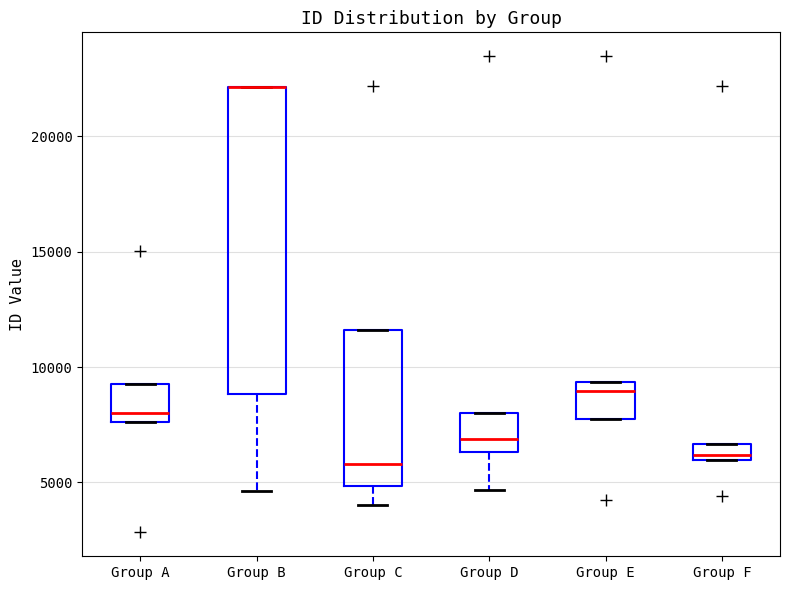

Where does the median line of the box for Group E sit on the y-axis? The values are not printed on the chart, so give them approximately, as read against the axis.

9000